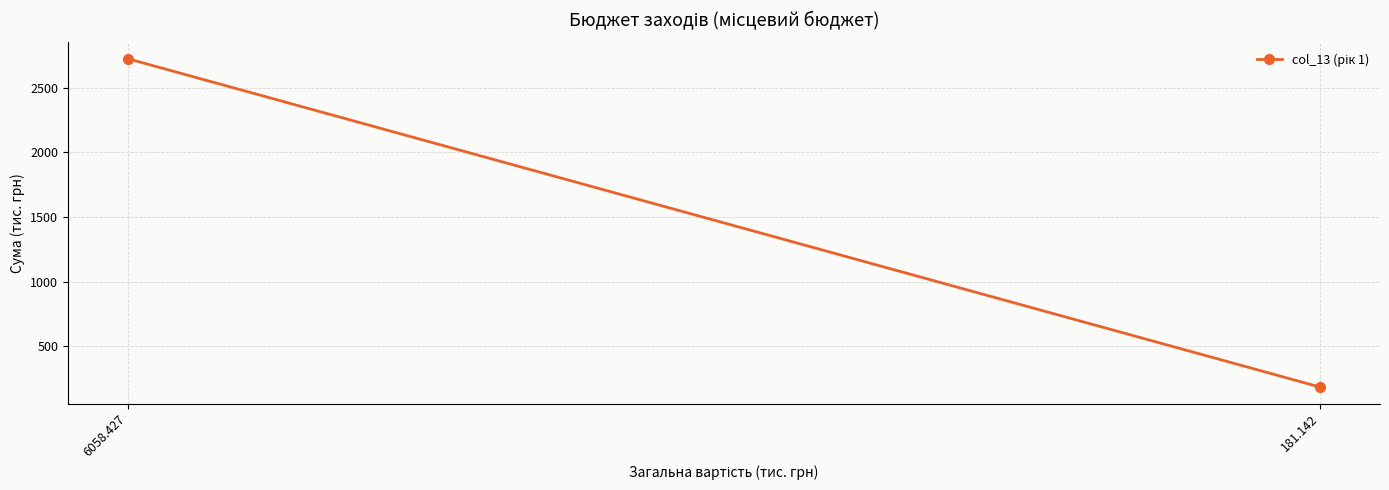

Count the number of values greater than 2726.

1